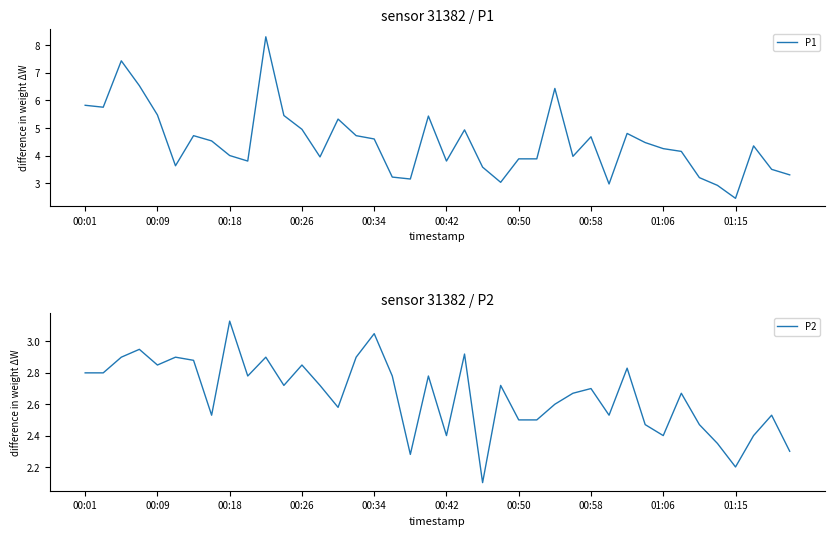

What is the value of the P1 point at the 5th from the left?

5.5